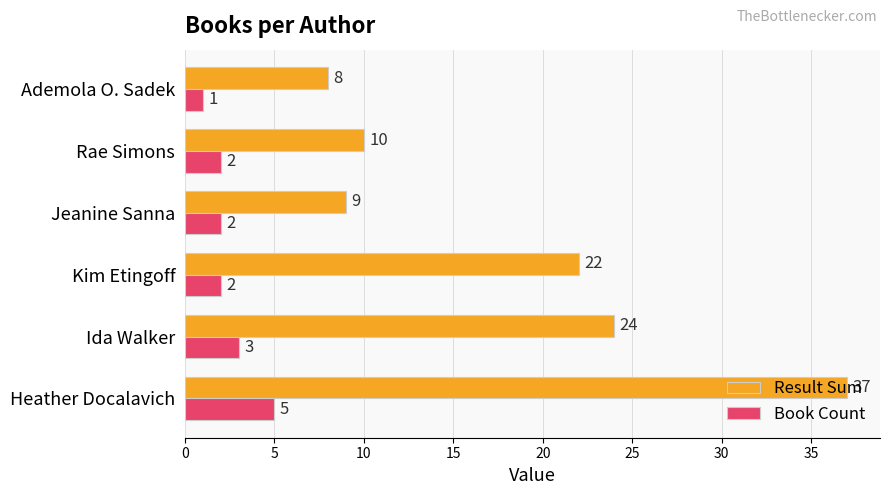

True or false: Result Sum has a value of 14 at Jeanine Sanna.

False